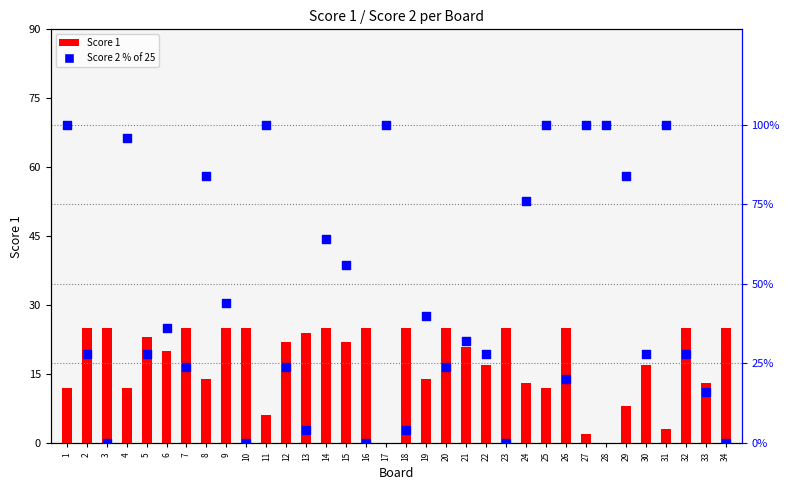

Which series has the widest spread of Y values?

Score 2 (% of 25)